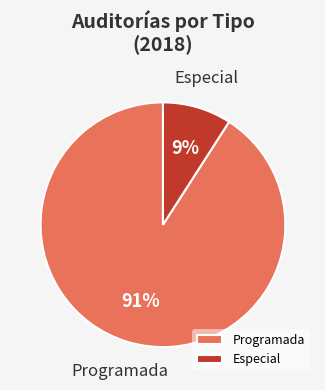

Is there a majority slice in this chart?

Yes